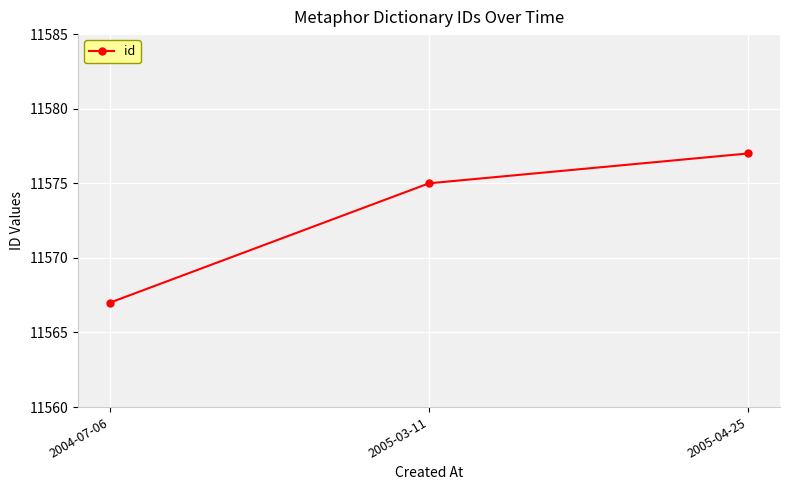

Count the number of categories in the chart.

3